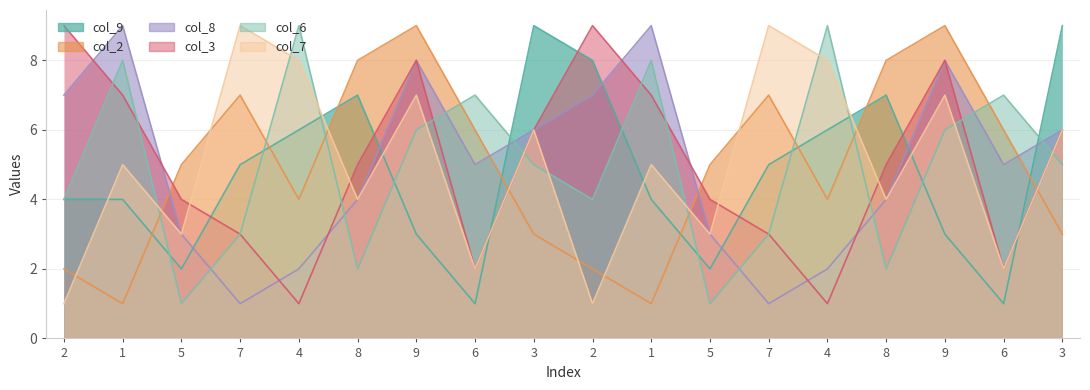

How many distinct data groups are displayed?

6